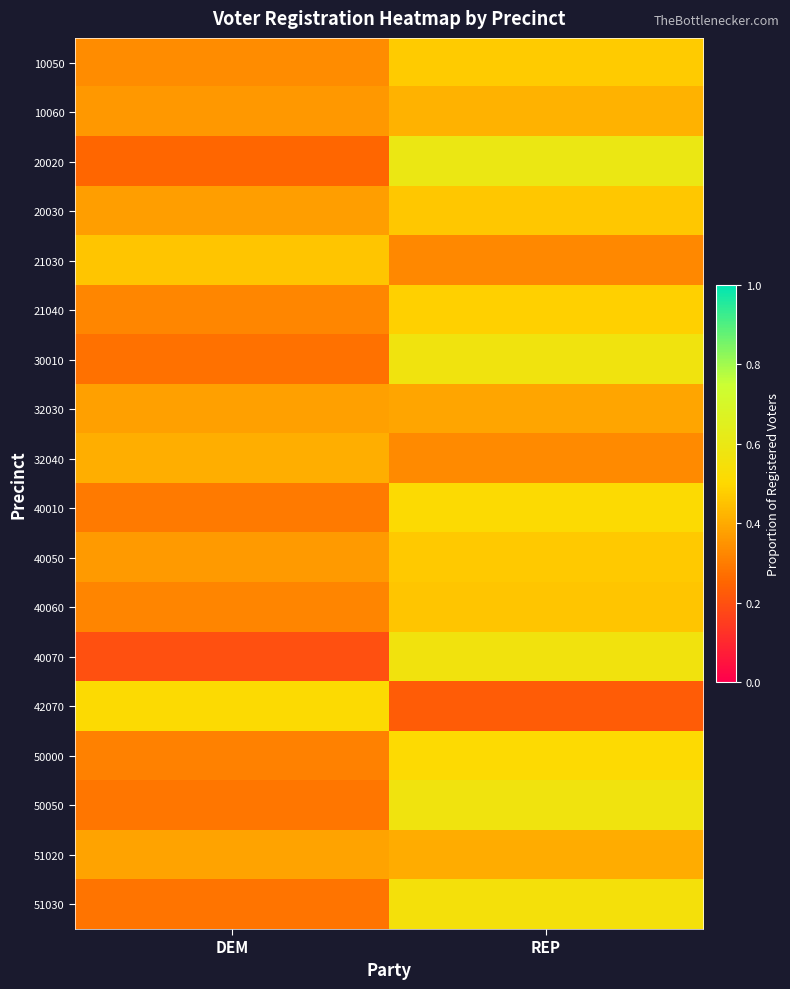

List the series in order of their peak value, highest first.

20020, 50050, 30010, 40070, 51030, 42070, 40010, 50000, 21040, 10050, 40050, 20030, 21030, 40060, 10060, 32040, 51020, 32030